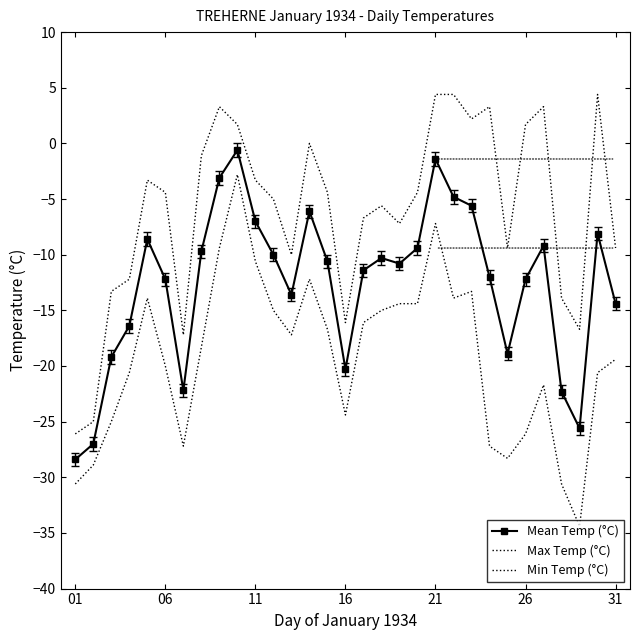

True or false: Max Temp (°C) and Mean Temp (°C) intersect in this chart.

False